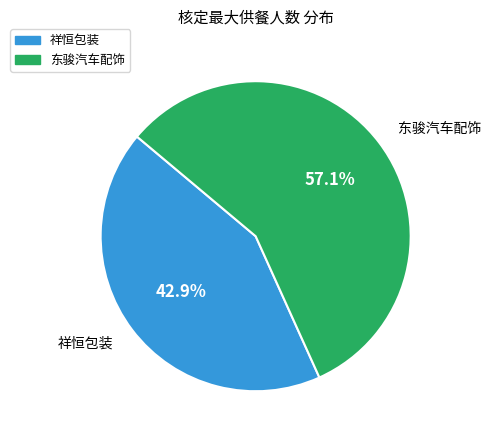

Is the sum of 东骏汽车配饰 and 祥恒包装 greater than half?

Yes